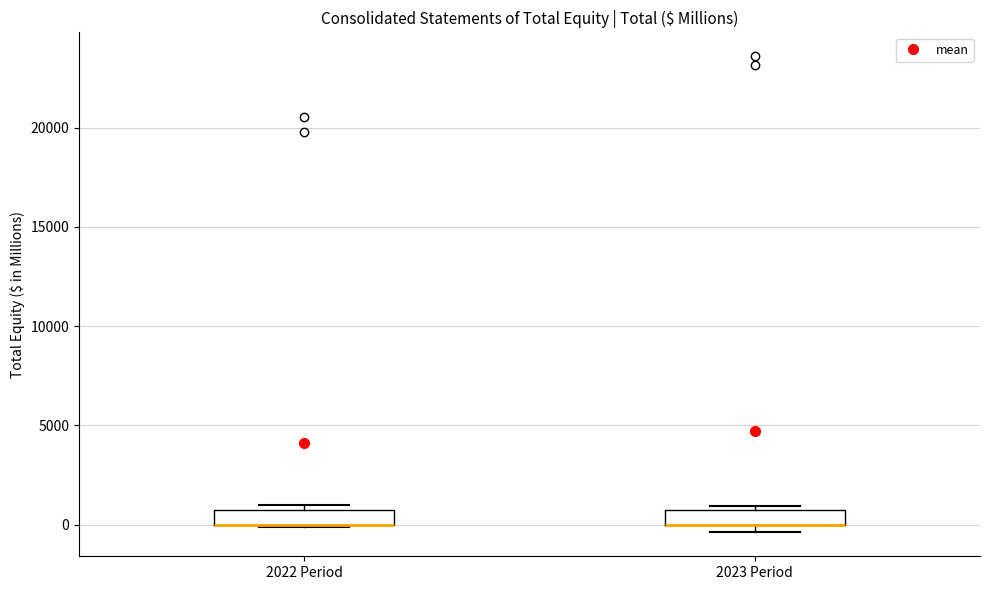

Where is the upper edge of the box for 2022 Period on the y-axis? The values are not printed on the chart, so give them approximately, as read against the axis.

500